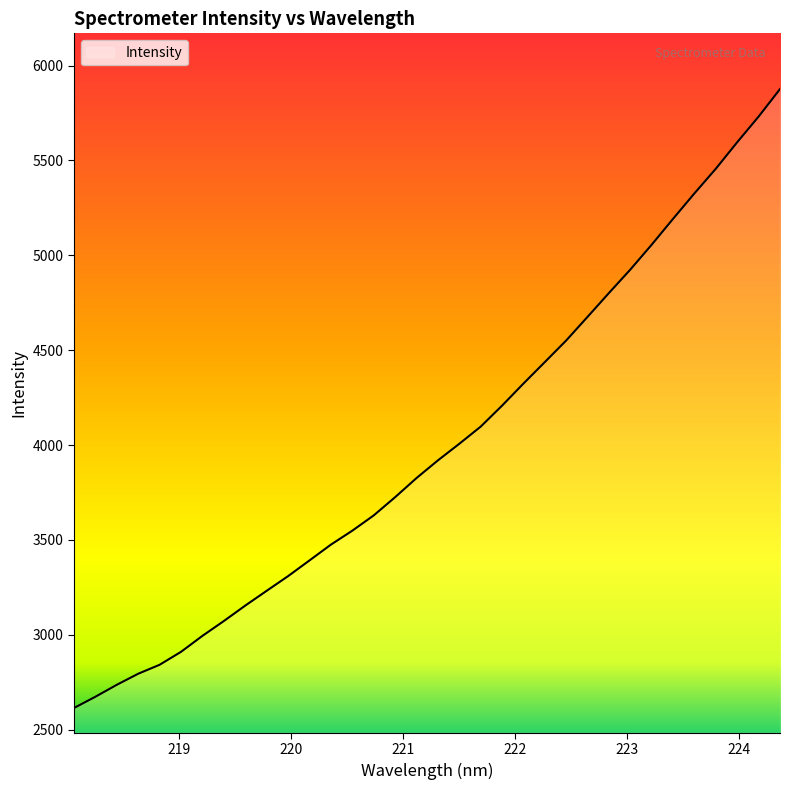

How many values exceed 3919?

17